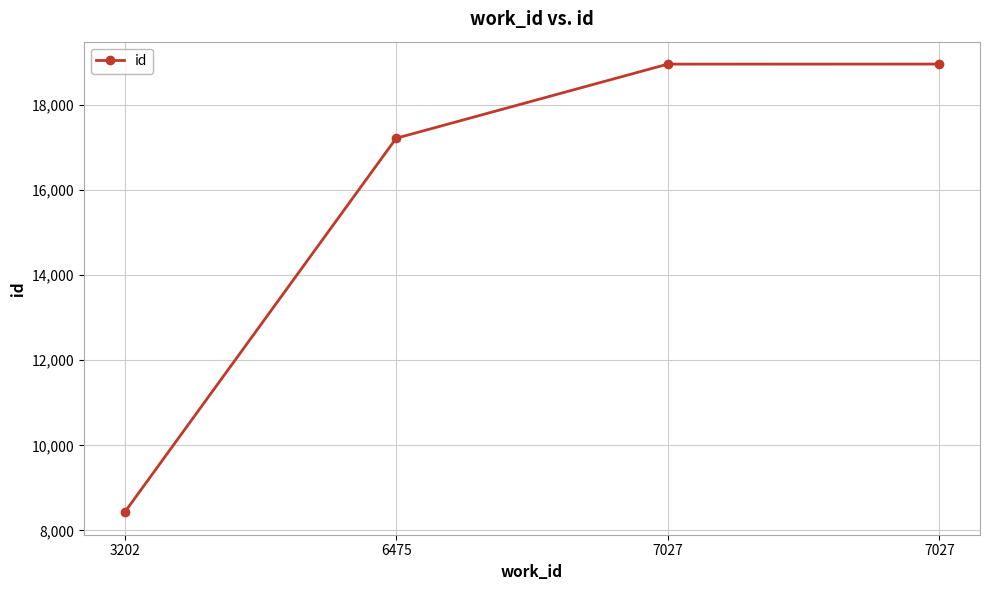

What is the value of the 1st point from the left?

8427